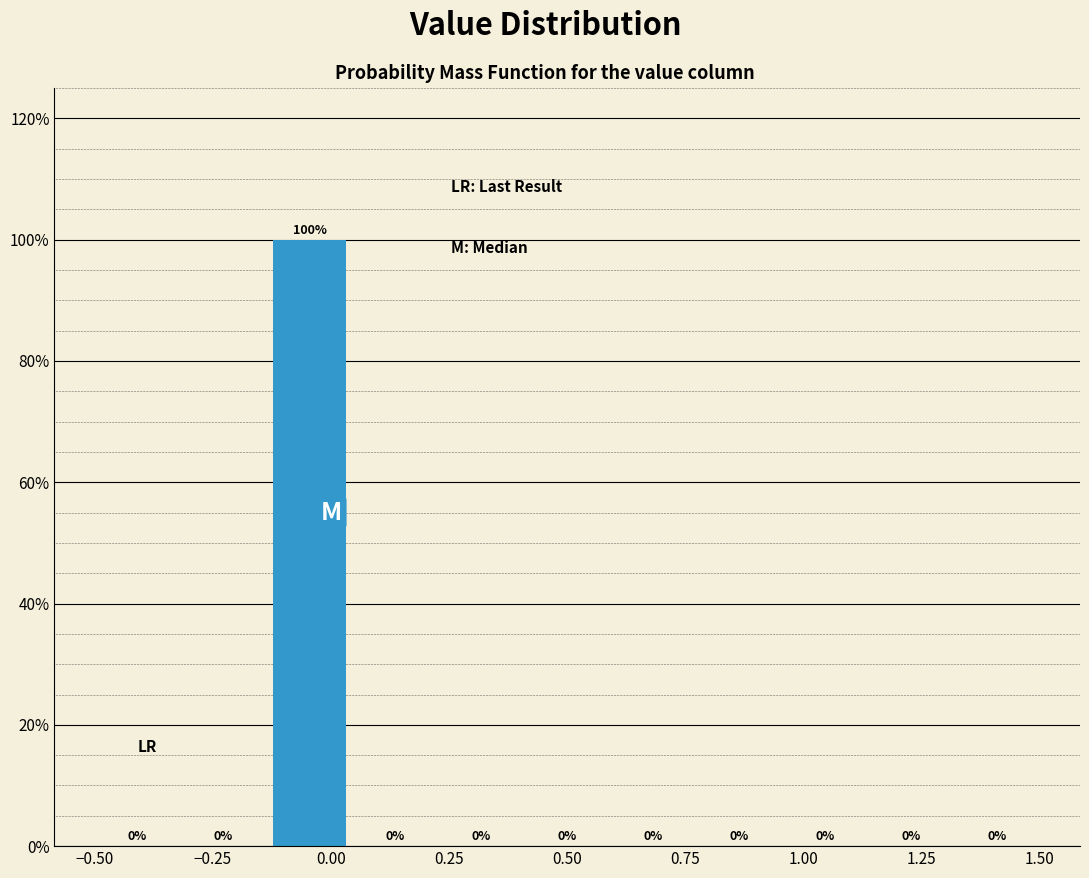

Read against the x-axis, roughly where is the centre of the tallest bar?

-0.05